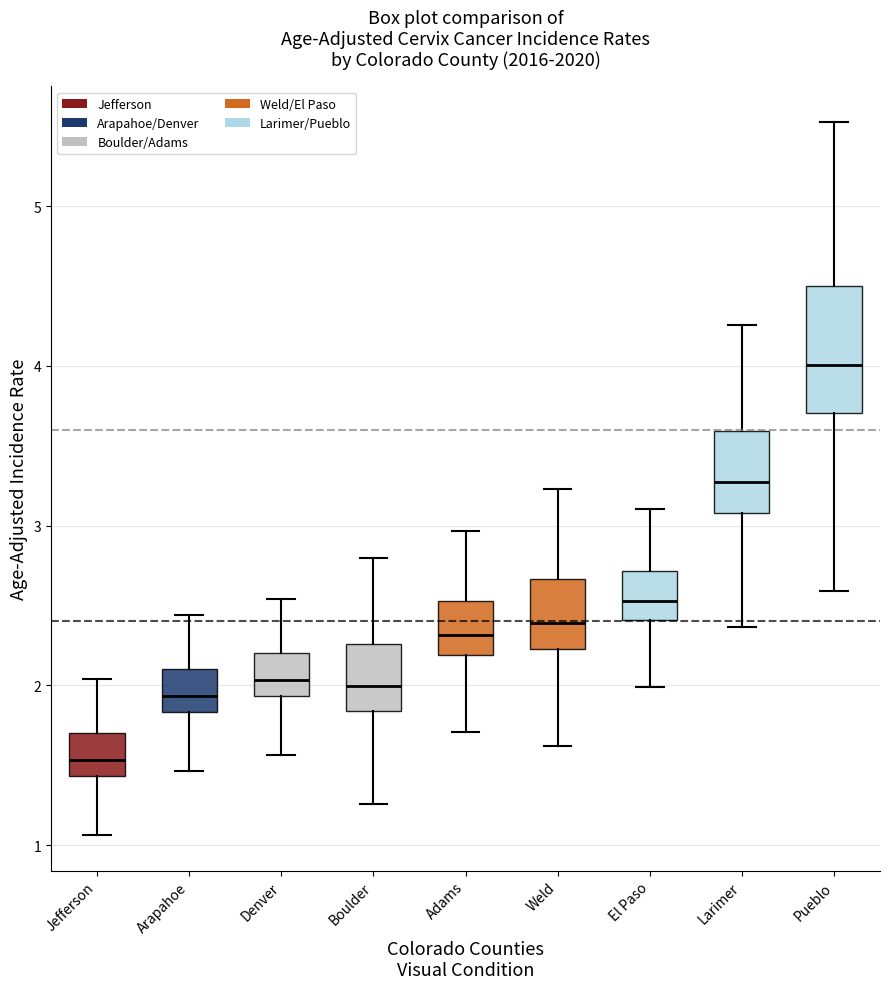

Which box's median line is the lowest?

Jefferson